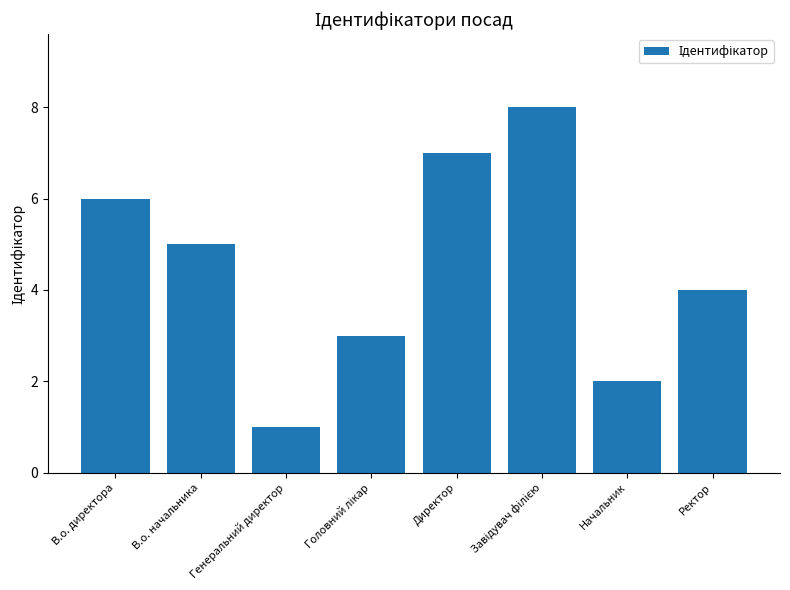

Where is the data nearest to the value 4?

Ректор